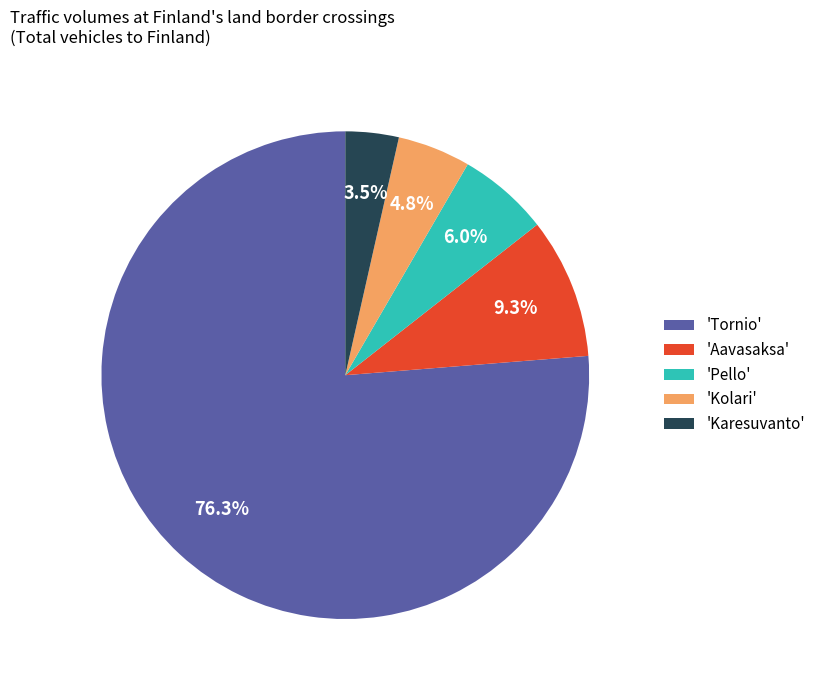

To the nearest percent, what is the average slice percentage?

20%